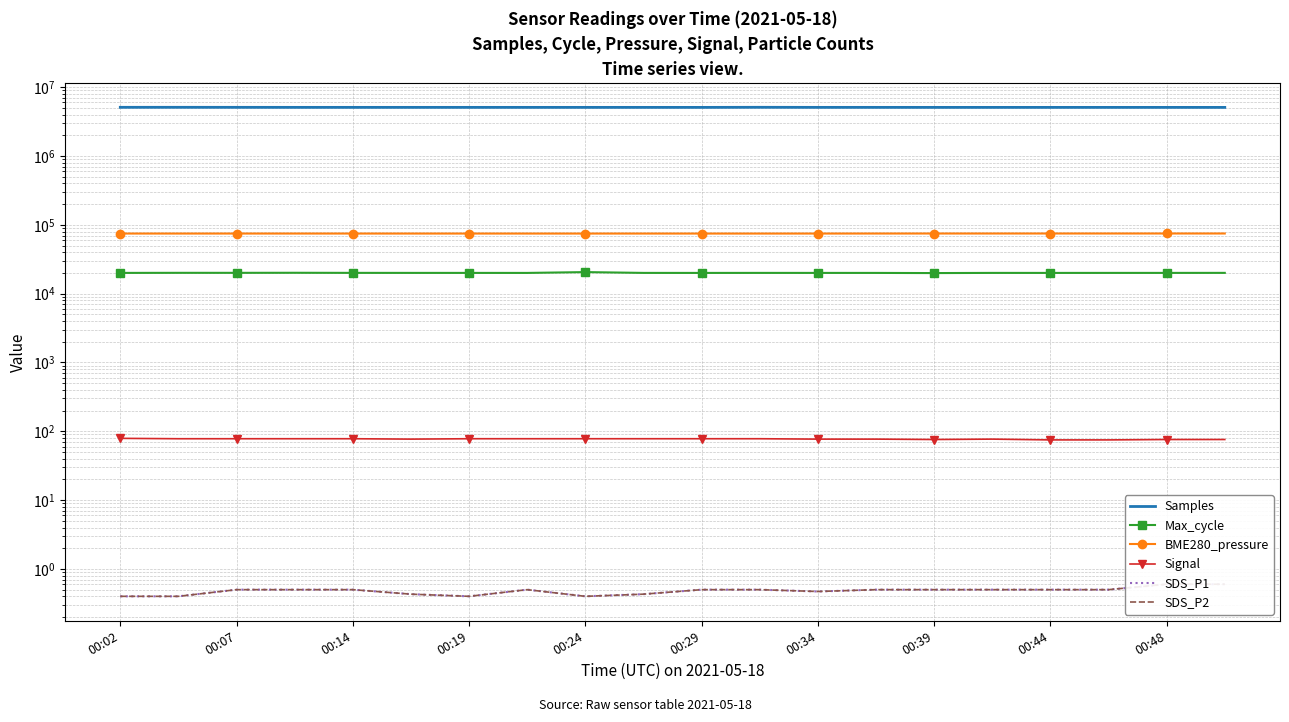

Which label corresponds to the smallest value in the chart?

00:02